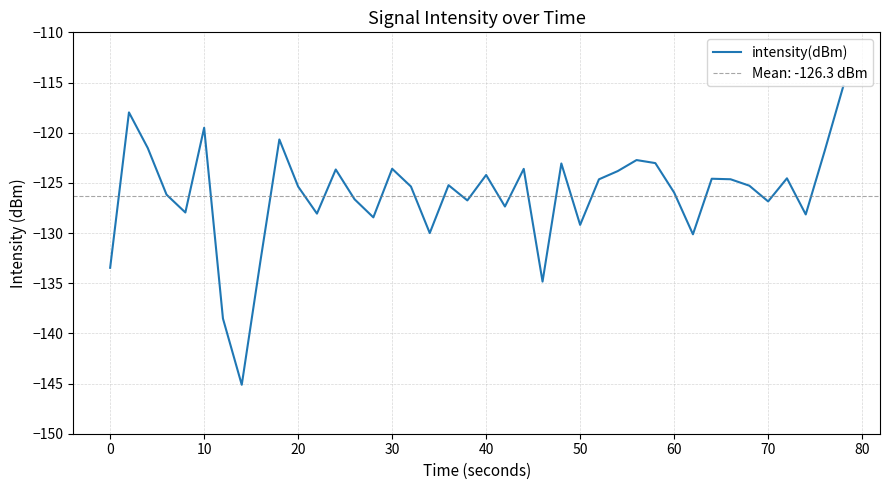

How many values exceed -125?

18